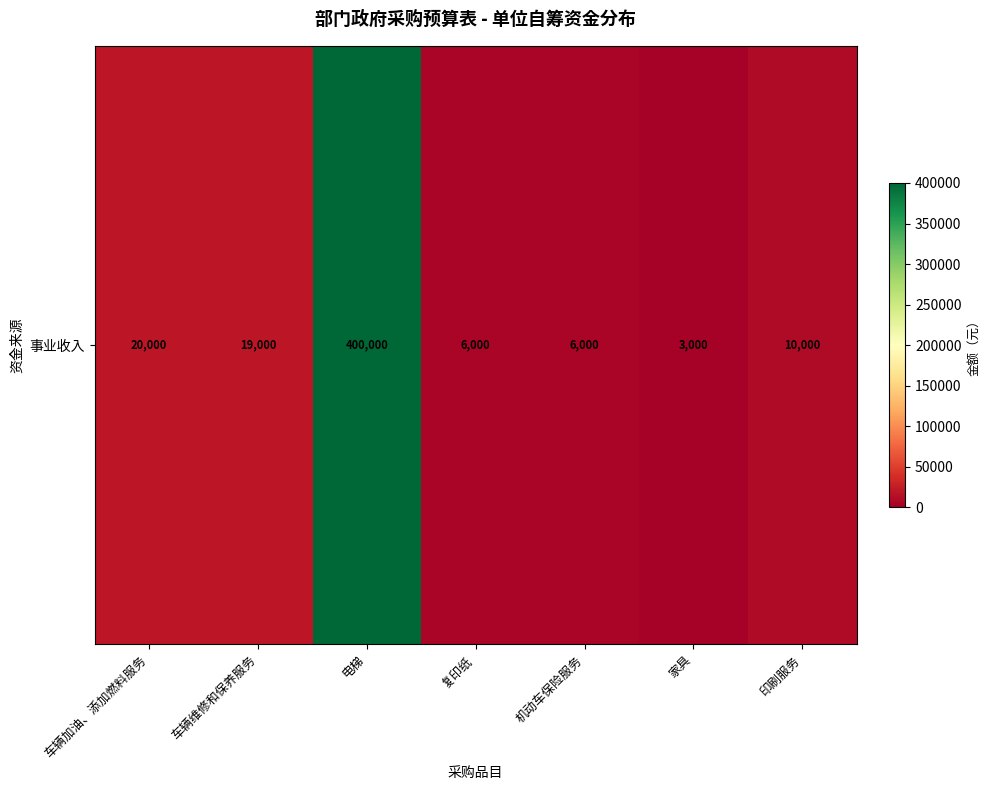

List the labels in order of value, largest first.

电梯, 车辆加油、添加燃料服务, 车辆维修和保养服务, 印刷服务, 复印纸, 机动车保险服务, 家具